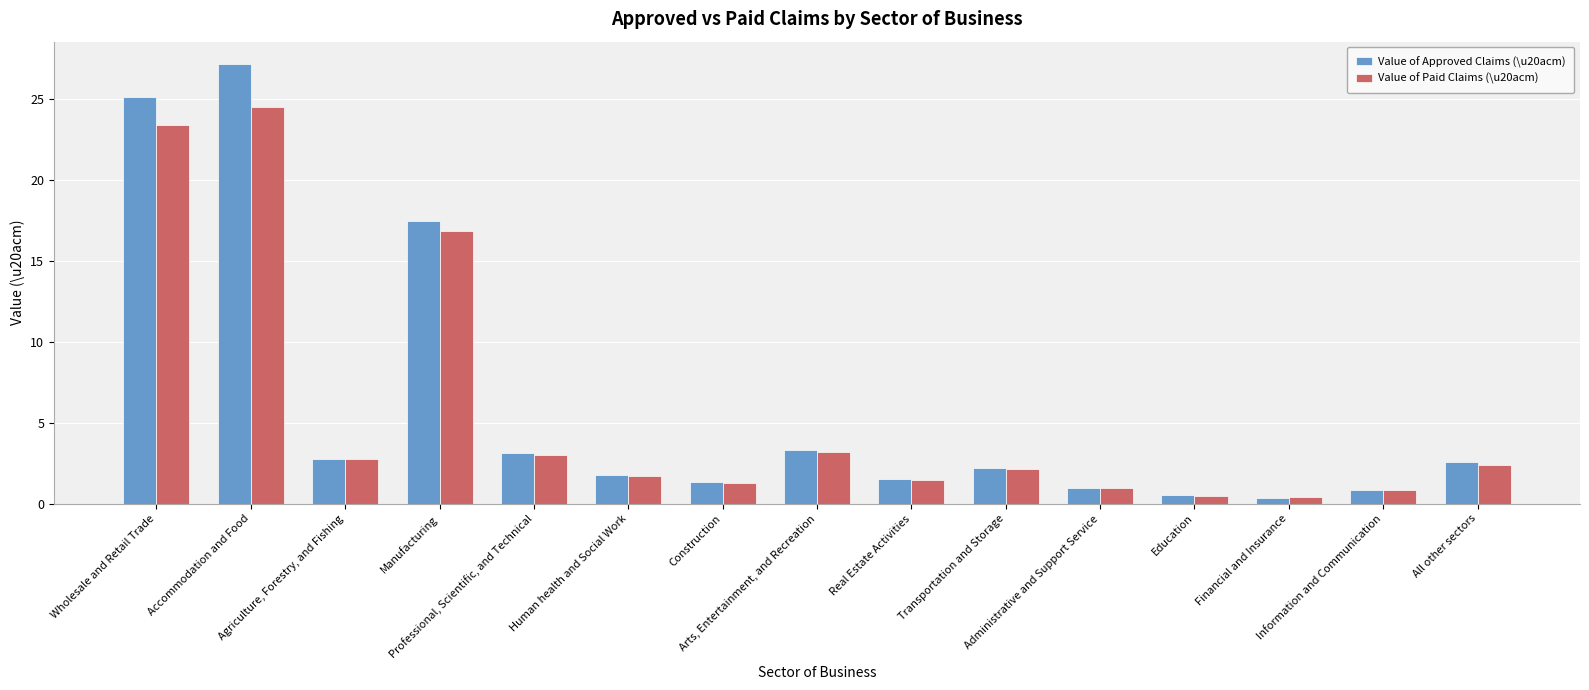

At how many categories does at least one series exceed 15?

3